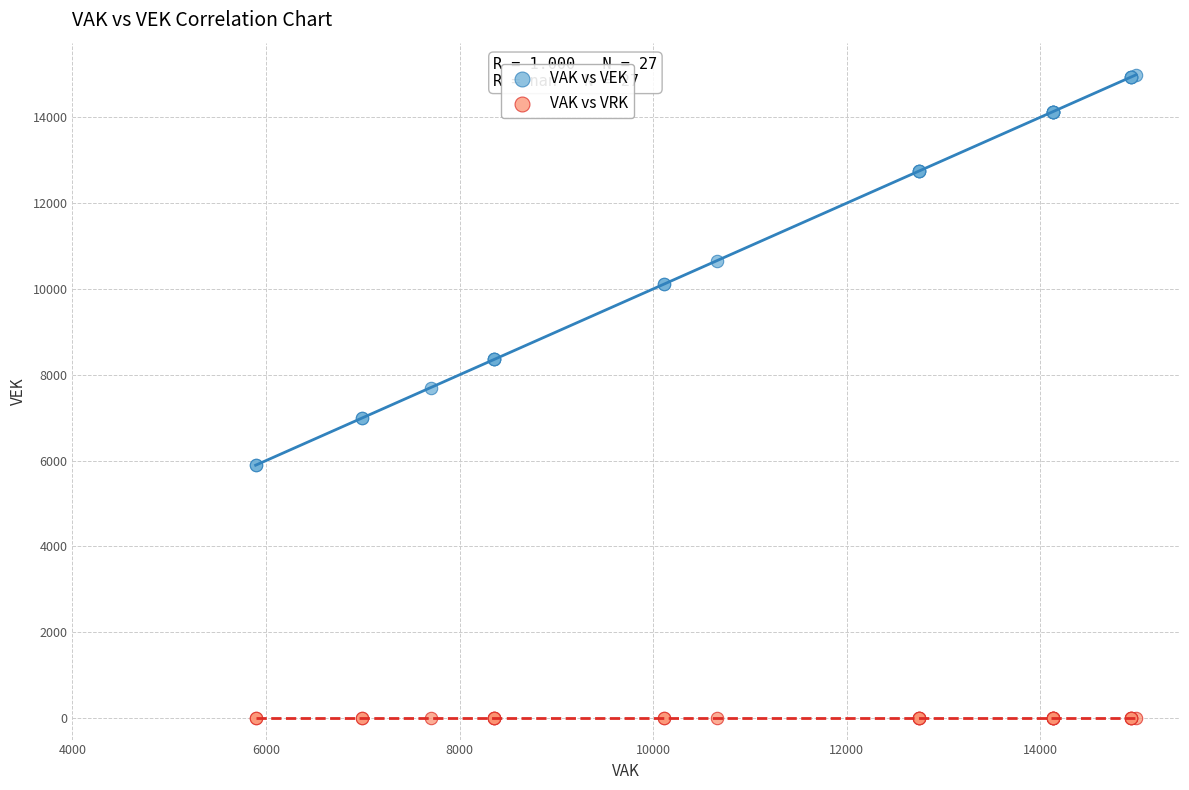

Which series reaches the minimum Y coordinate?

VAK vs VRK